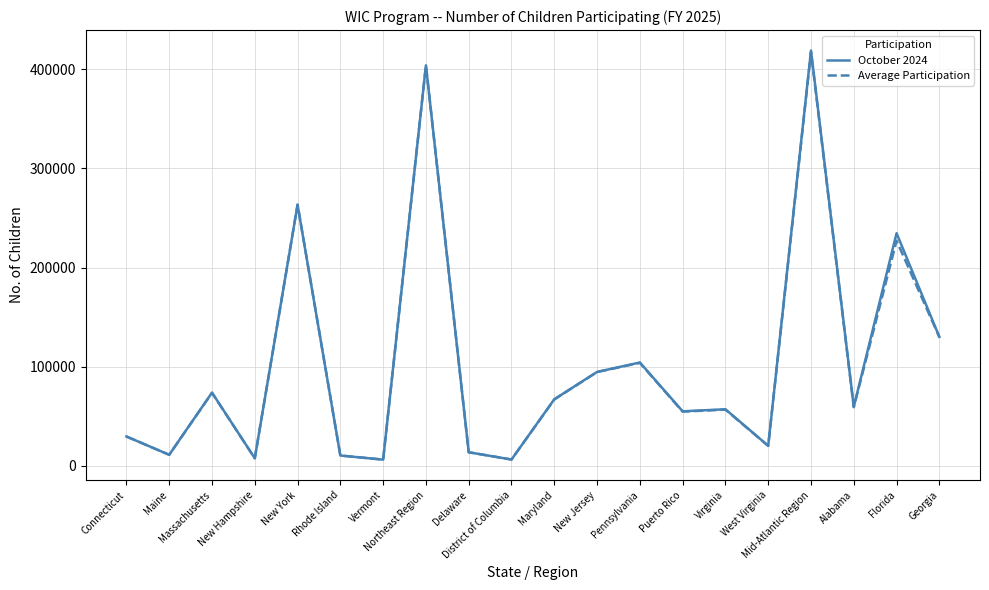

Where does the October 2024 series first go above 59604?

Massachusetts